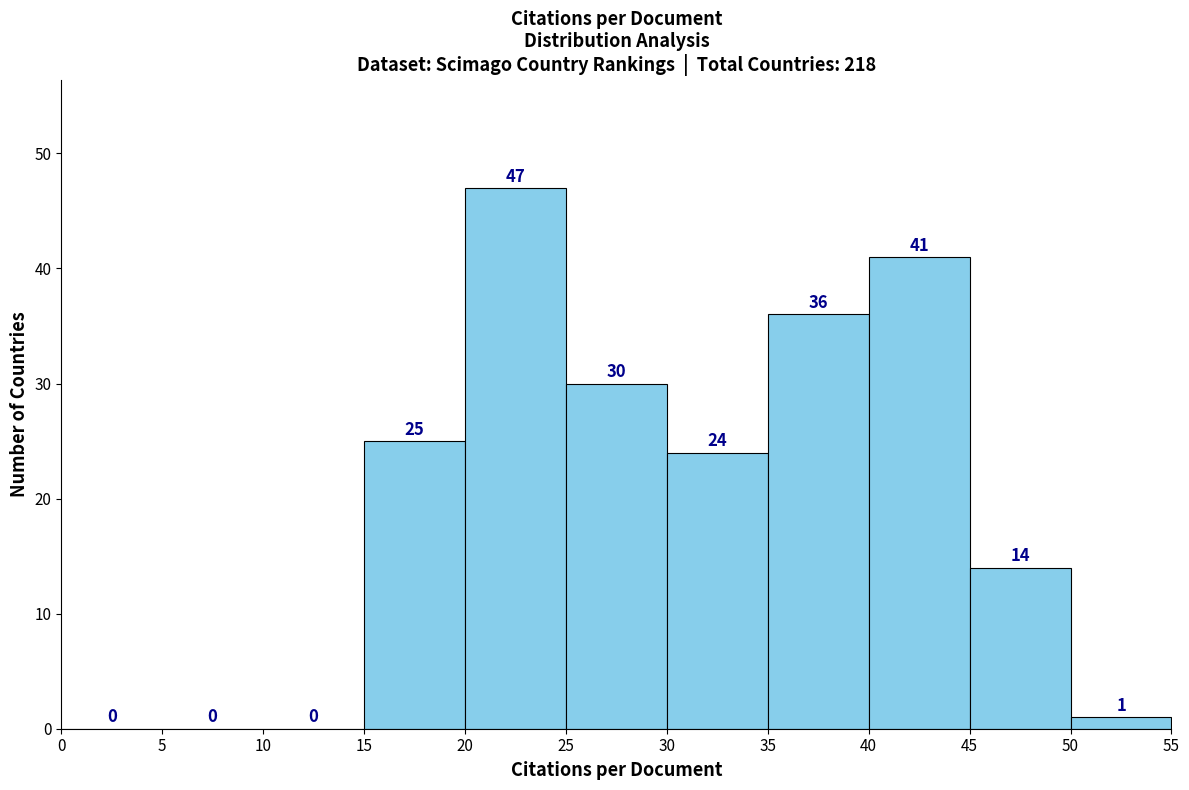

What is the height of the bar covering 30 to 35 on the x-axis?

24